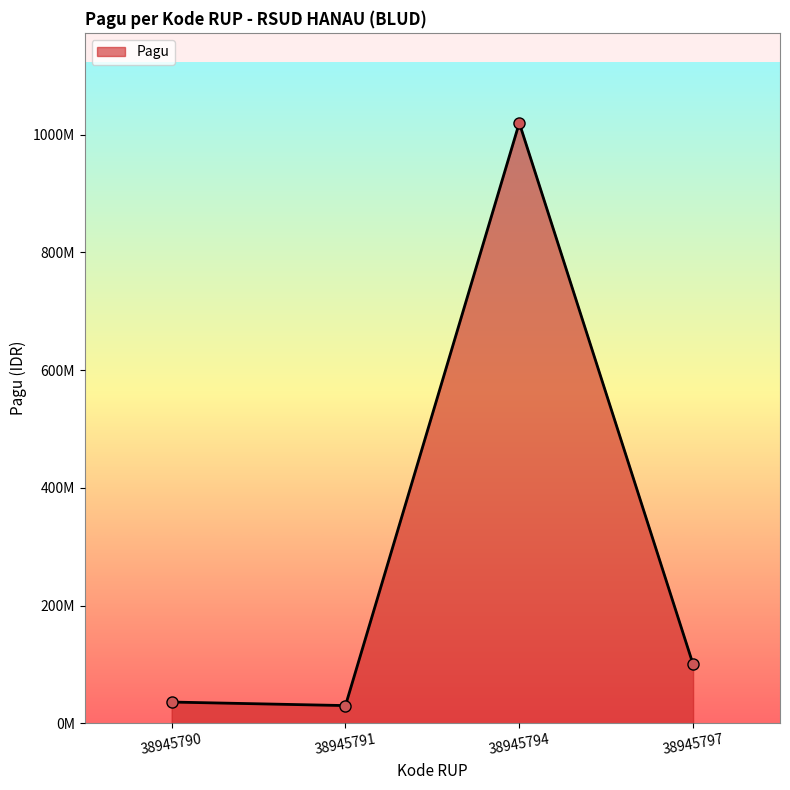

Which has a higher value, 38945797 or 38945794?

38945794